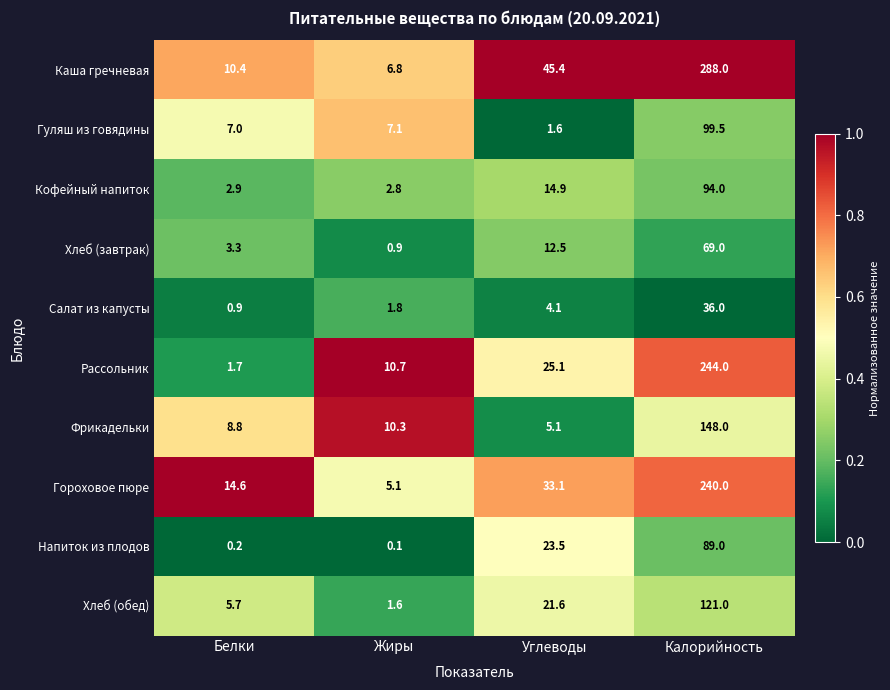

What value does the Хлеб (завтрак) series have at Жиры?

0.9